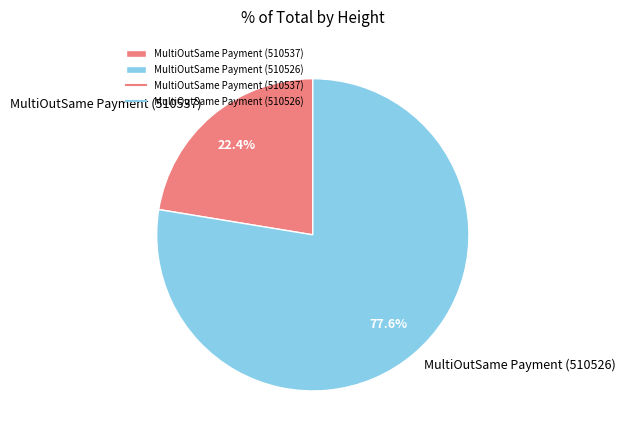

To the nearest percent, what is the difference between the MultiOutSame Payment (510537) and MultiOutSame Payment (510526) slice percentages?

55%